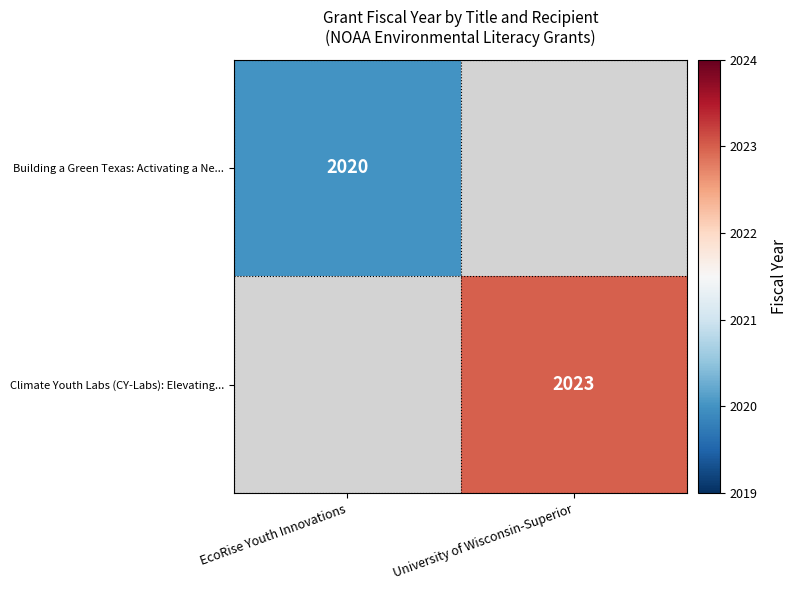

True or false: Building a Green Texas: Activating a Ne... has a value of 3325 at EcoRise Youth Innovations.

False